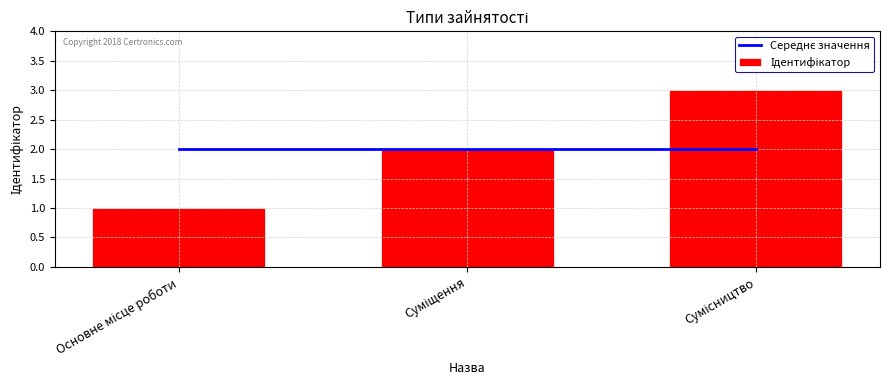

Reading right to left, extract all data points from this chart.

Середнє значення: Сумісництво=2	Суміщення=2	Основне місце роботи=2
Ідентифікатор: Сумісництво=3	Суміщення=2	Основне місце роботи=1